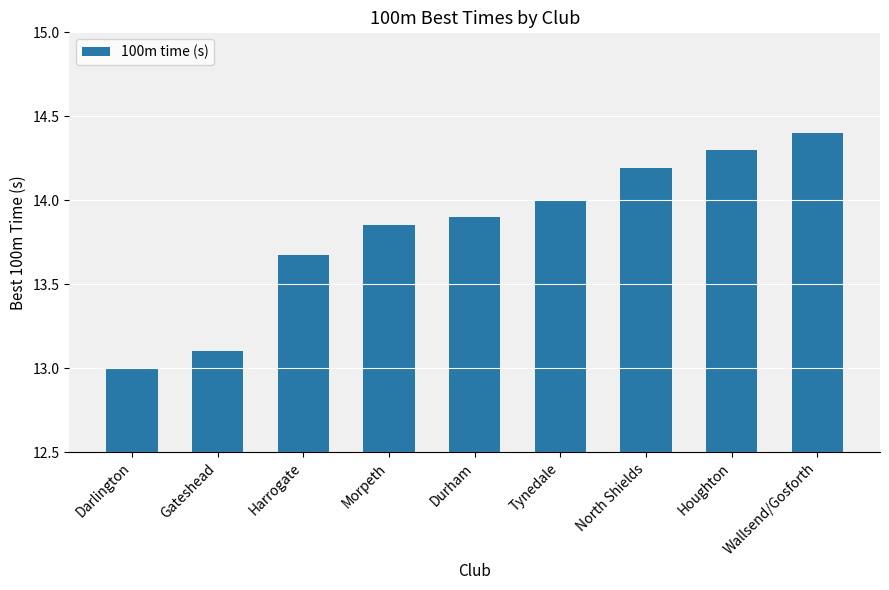

Does the chart contain stacked bars?

No